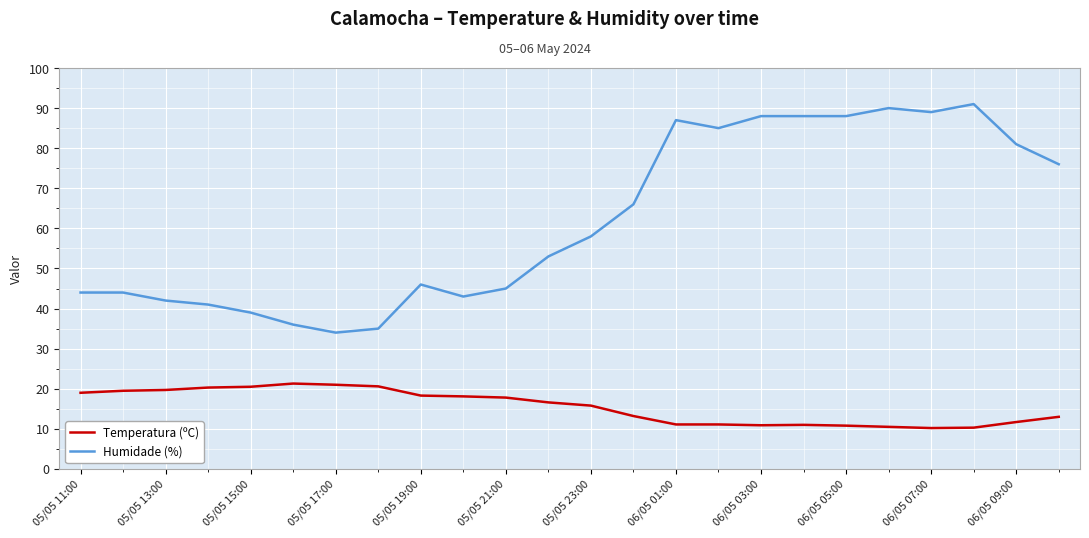

What is the difference between the second highest and minimum values in the Humidade (%) series?

56.0